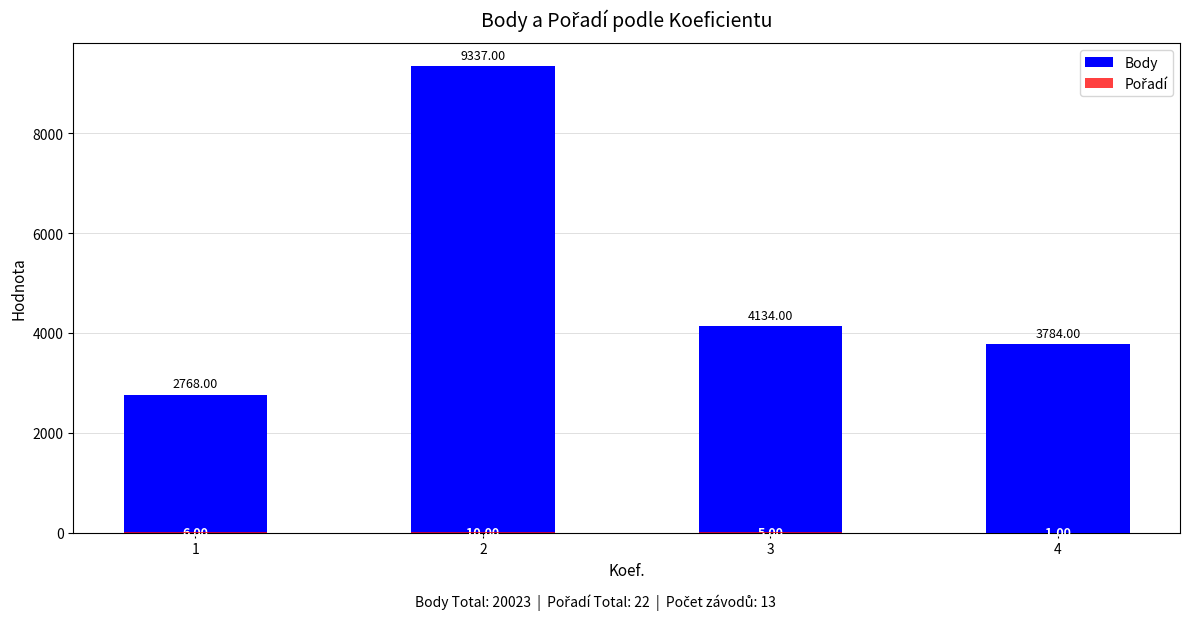

Where is Pořadí nearest to the value 5?

3